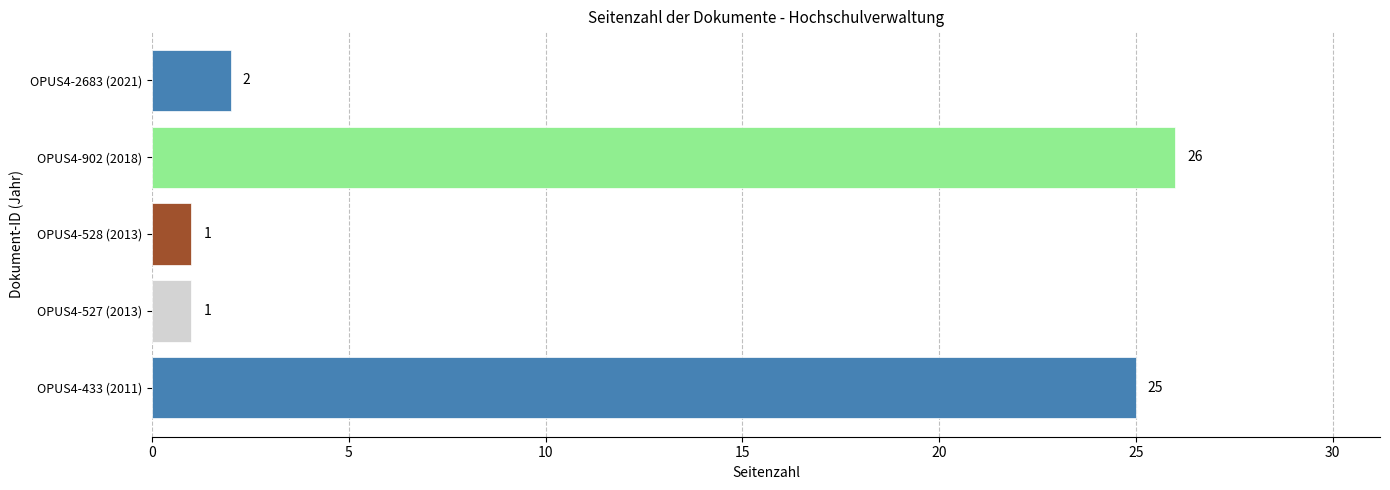

What is the greatest value displayed?

26